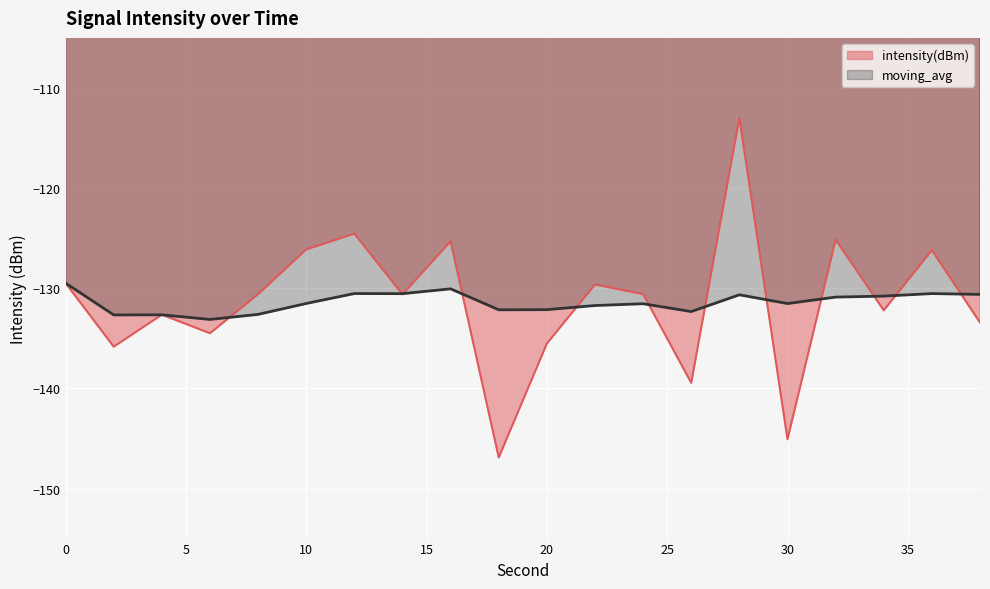

What is the difference between the highest and lowest values at 18?

14.8